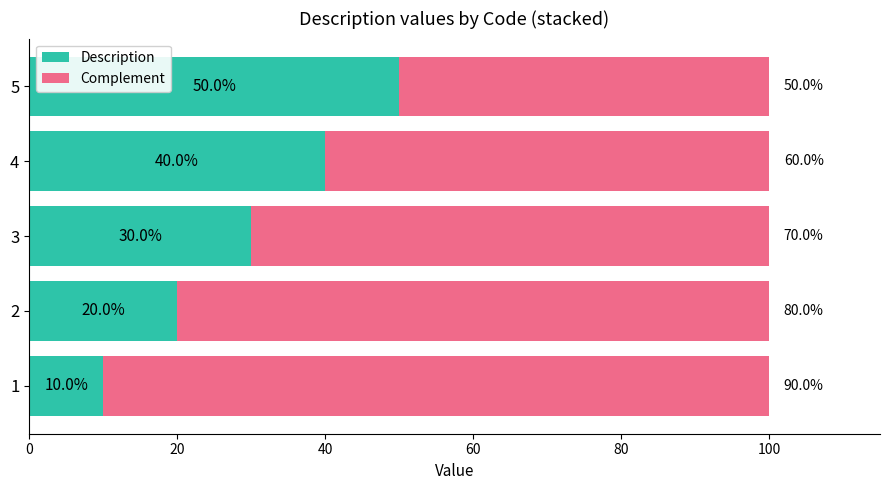

What are all the series names shown in the legend?

Description, Complement